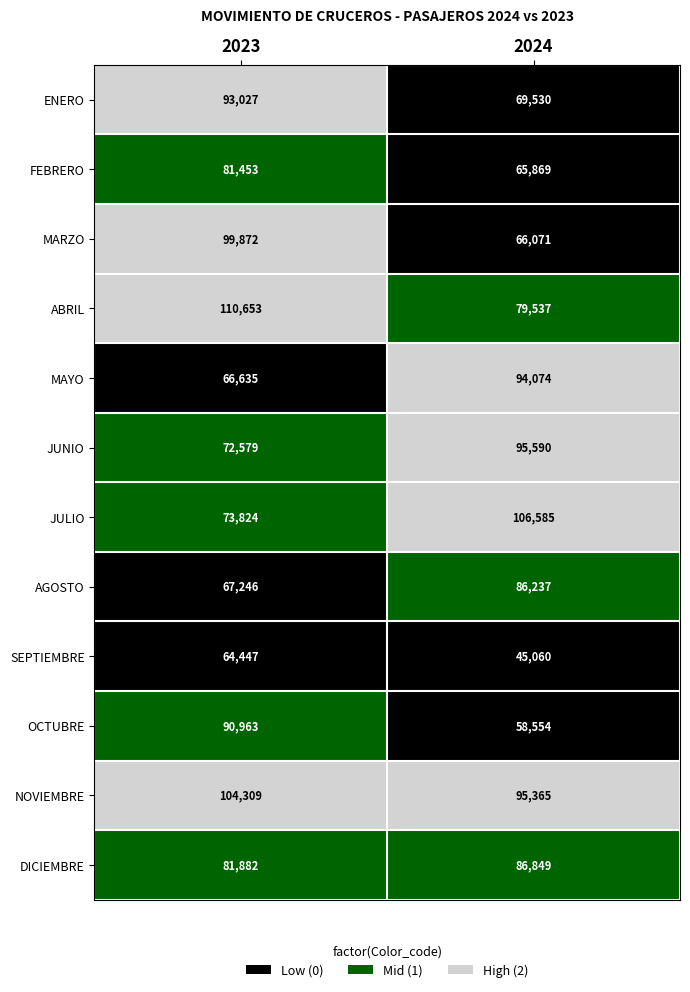

Which series changed the most between 2023 and 2024?

MARZO